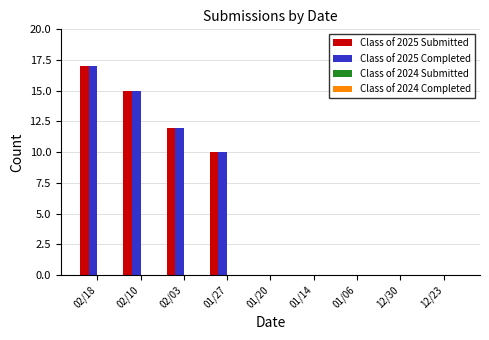

At which category is the sum across all series the highest?

02/18